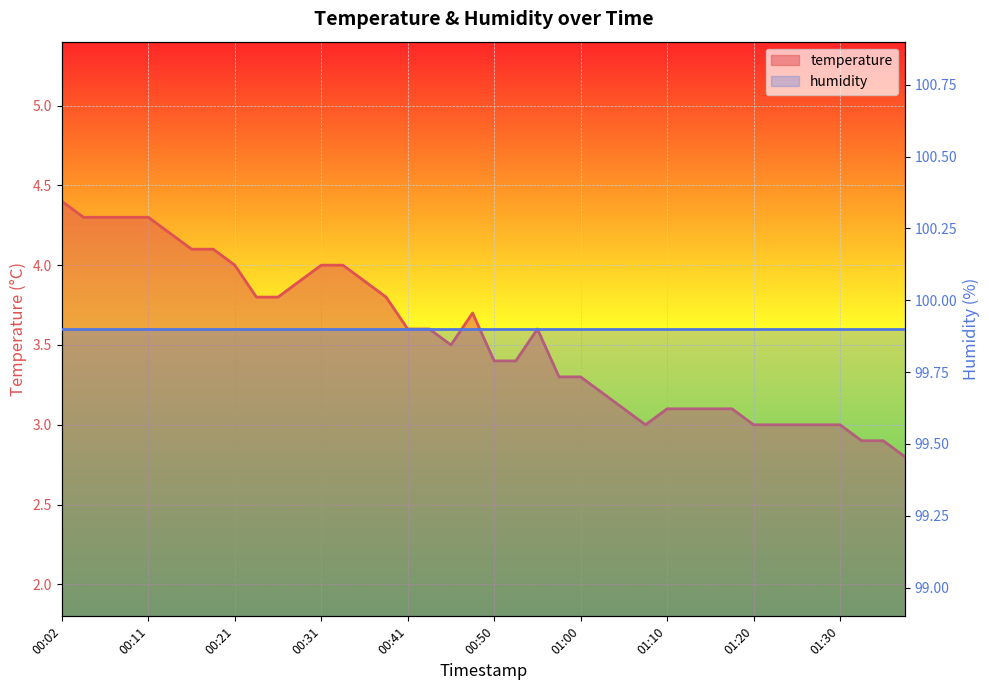

At which category does the chart reach its minimum across all series?

01:37